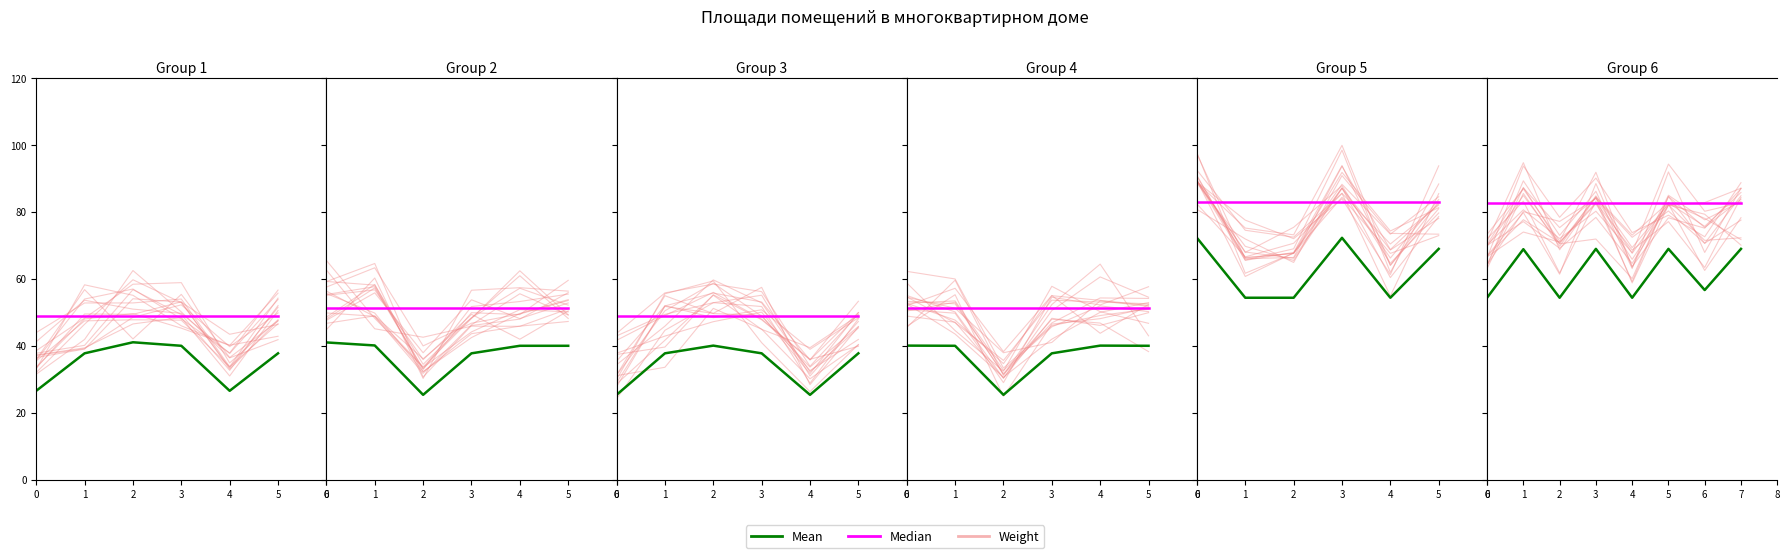

Between 0 and 2, which is larger?

2